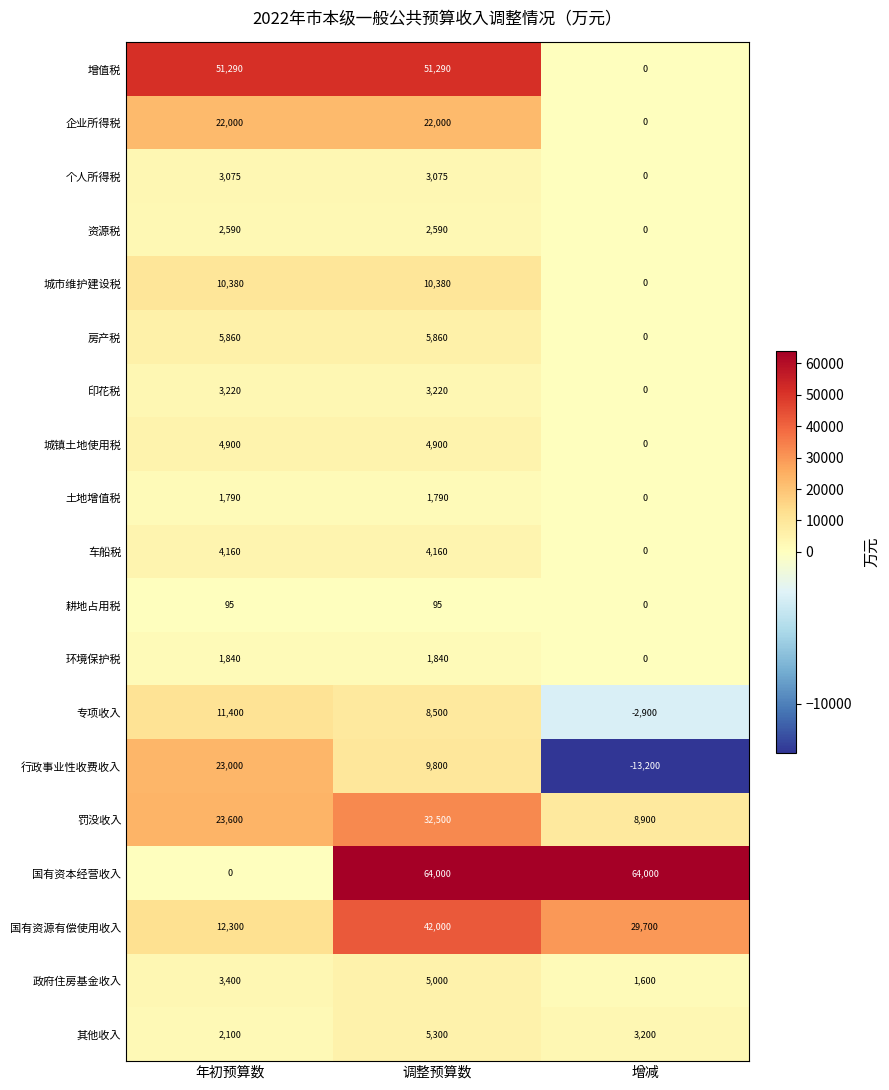

The 土地增值税 series shows 2478 at 年初预算数. True or false?

False